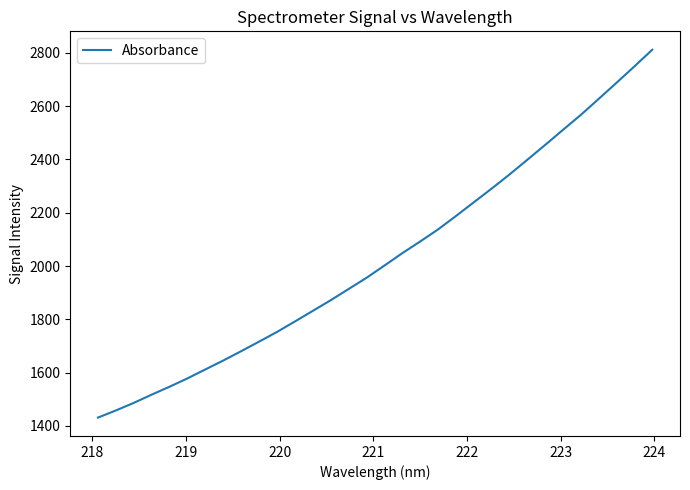

What is the minimum value shown in the chart?

1431.1